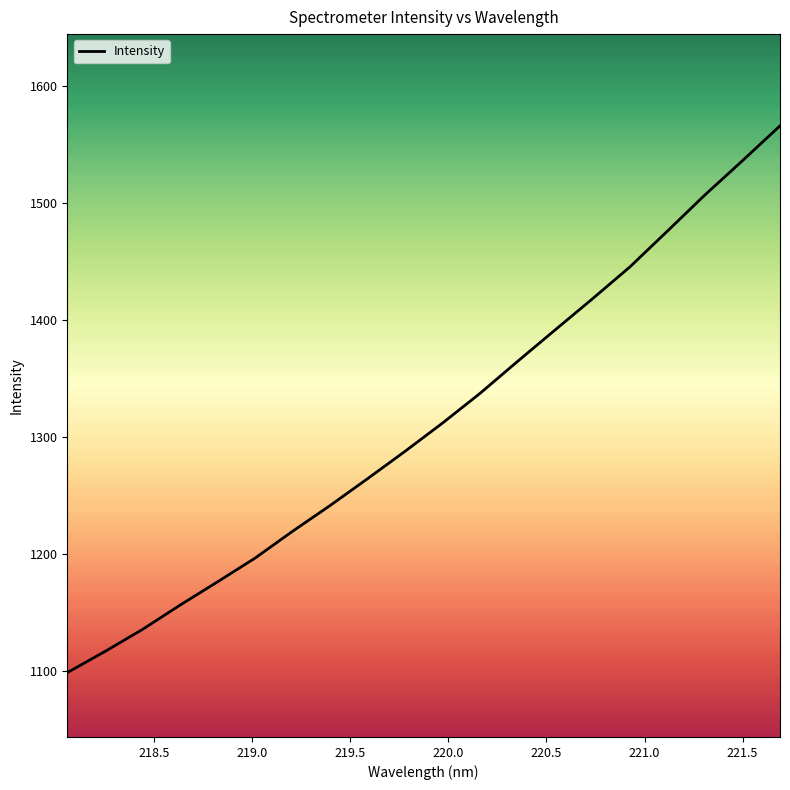

What is the greatest value displayed?

1565.8